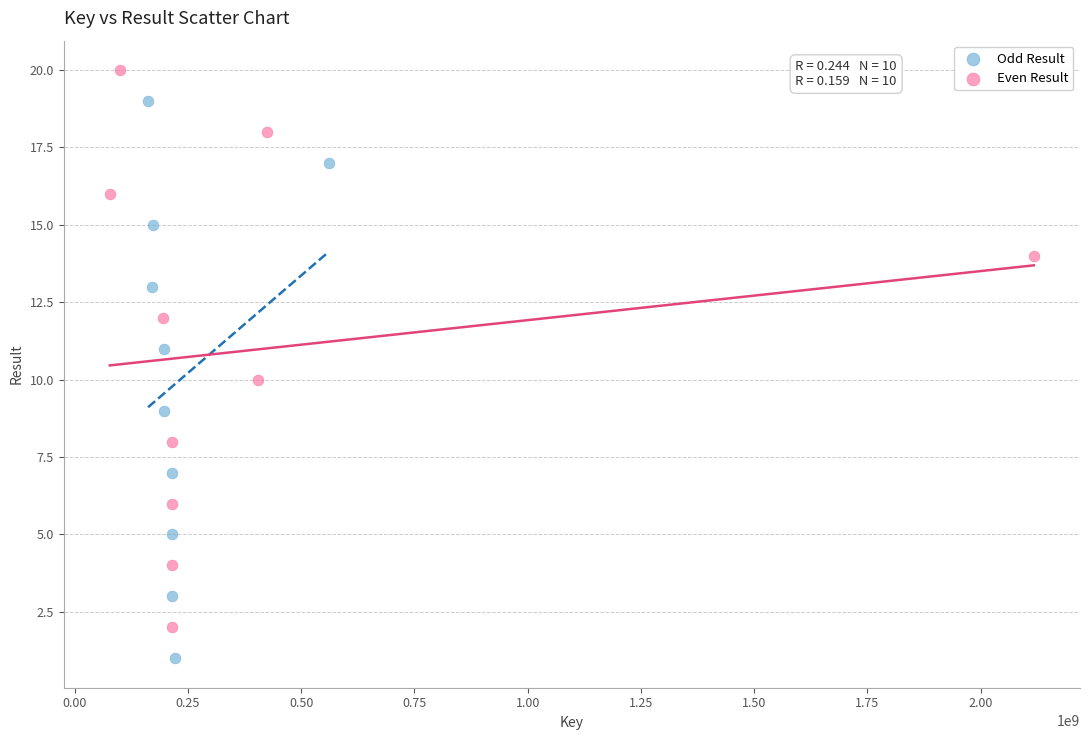

Which series contains the highest Y value?

Even Result